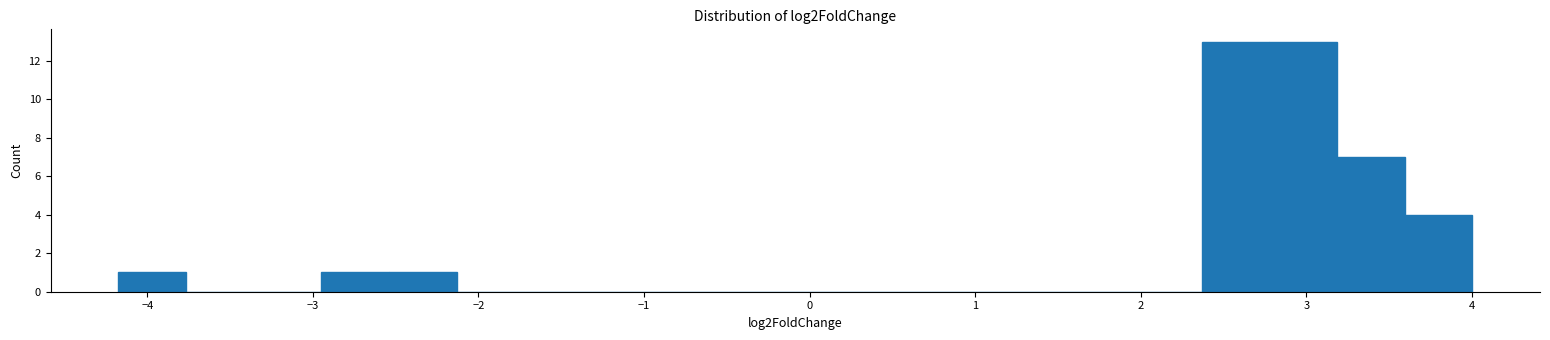

What is the height of the bar covering 2.4 to 2.8 on the x-axis? Neither the bar edges nor the heights are printed on the chart, so give them approximately, as read against the axes.

13